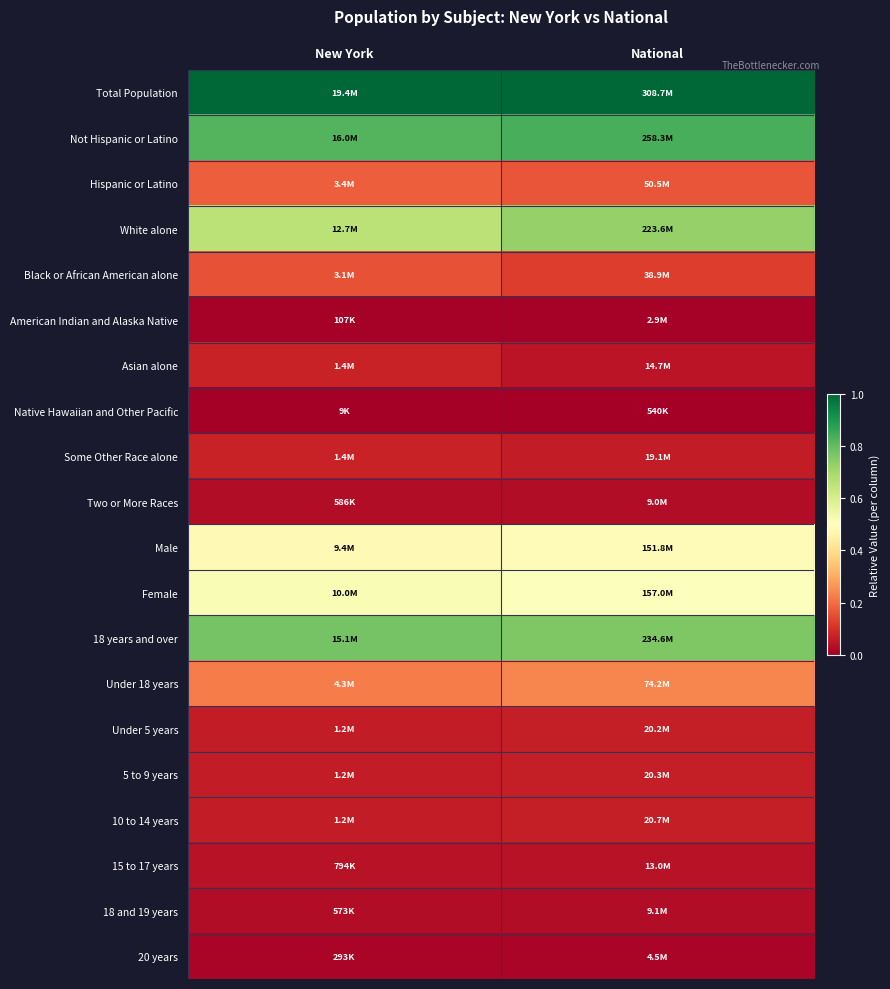

At which category is the sum across all series the highest?

New York